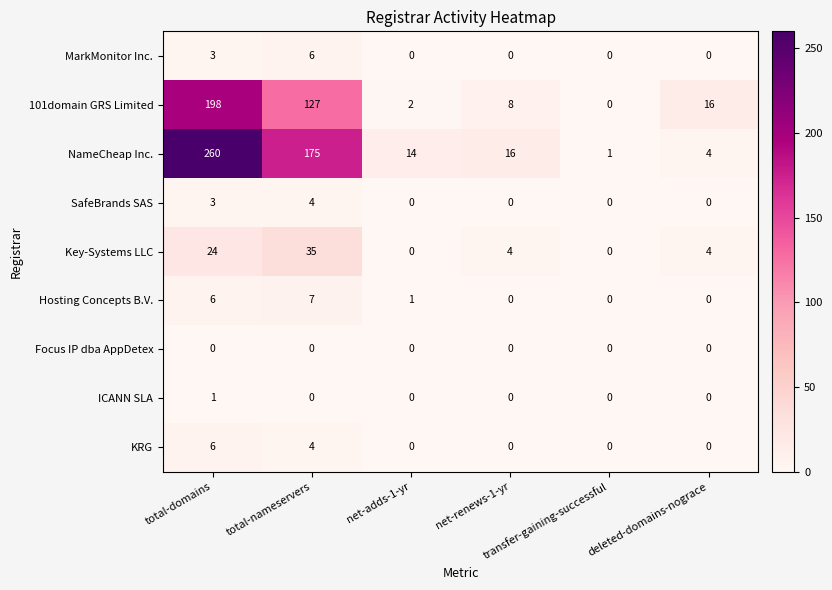

Which series has the largest total across all categories?

NameCheap Inc.